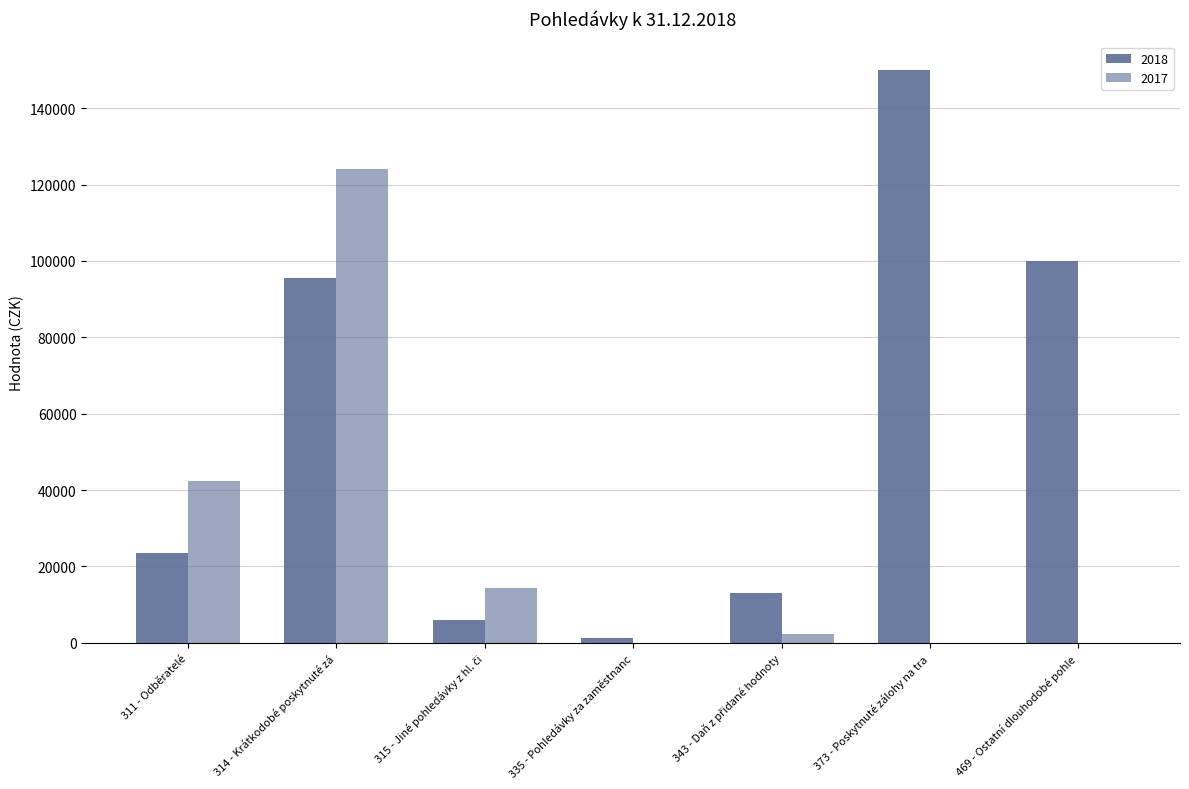

Is it true that 2017 equals -59763.5 at 373 - Poskytnuté zálohy na tra?

False